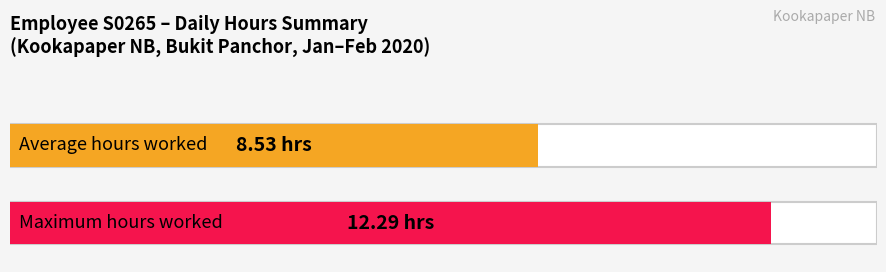

The chart shows a value of 14.3 at 12-Wed. True or false?

False